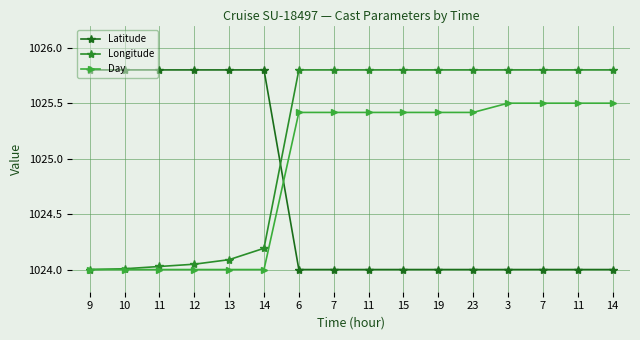

Which category has the lowest value in the Day series?

9